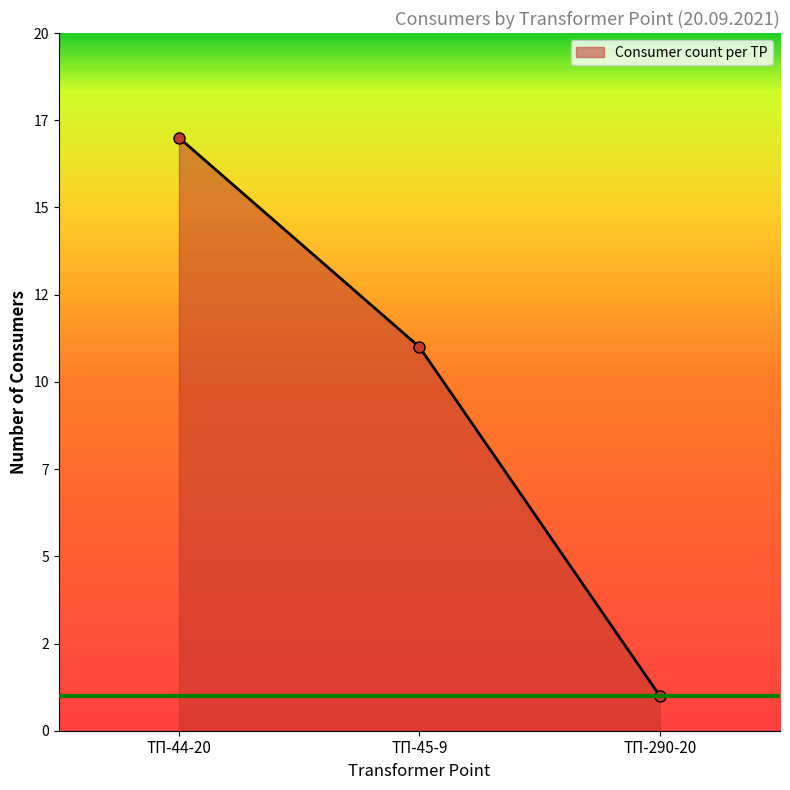

What is the approximate value at ТП-44-20, to the nearest 10?

20